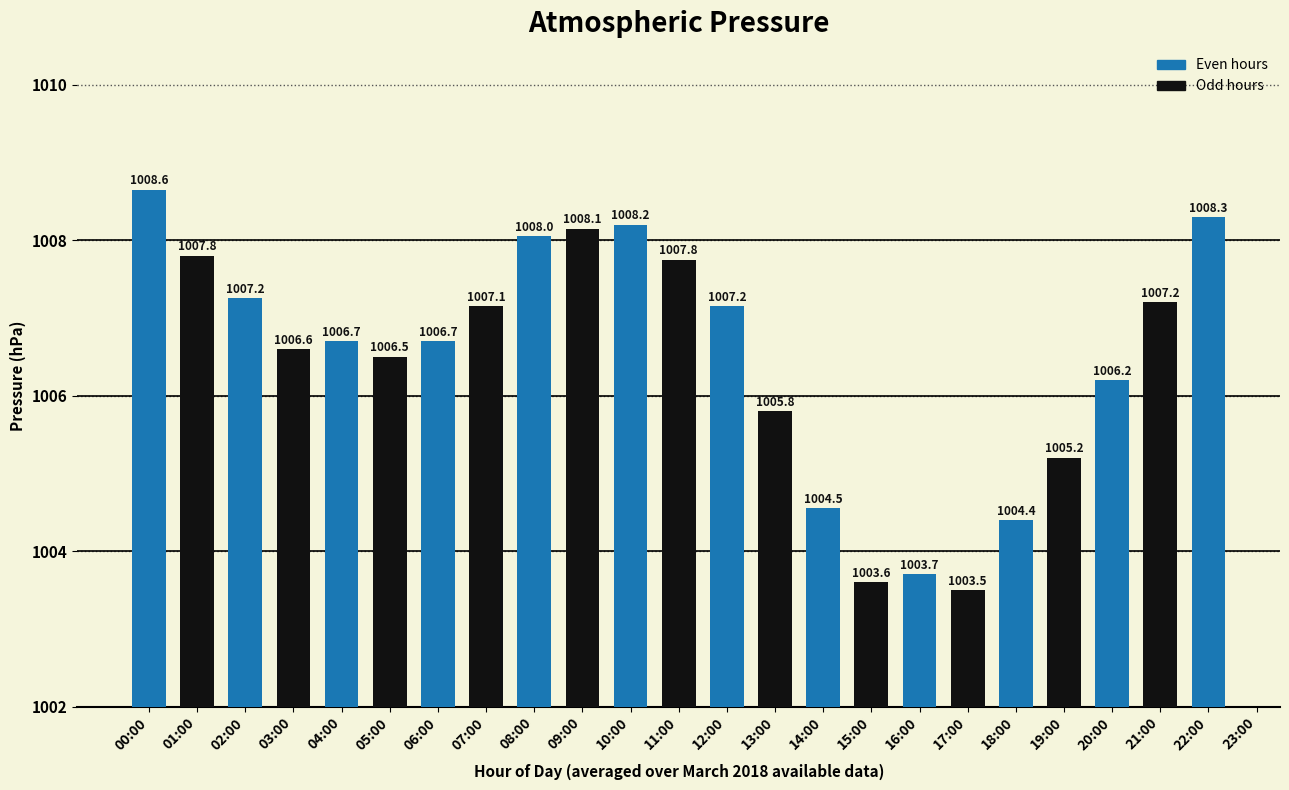

The value at 10:00 is 1008.2. True or false?

True